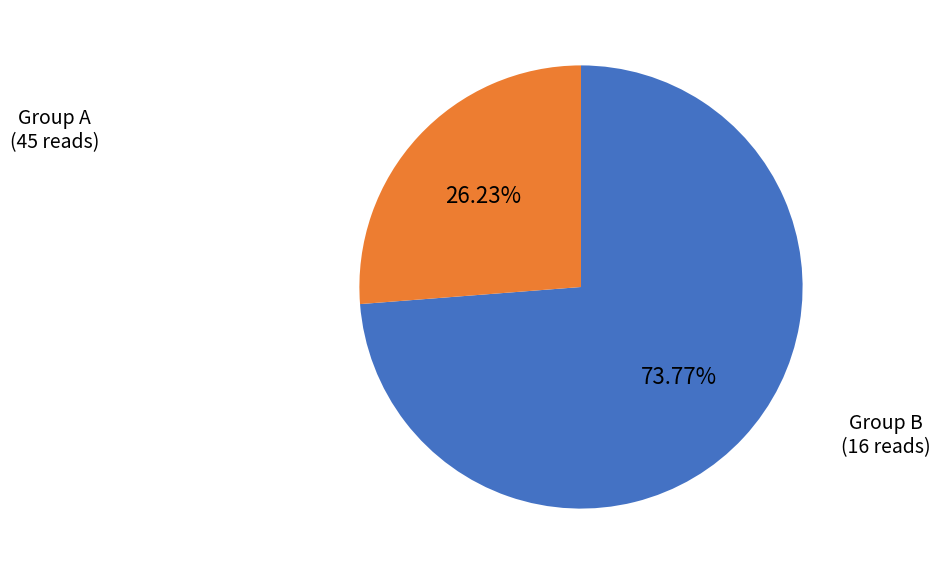

Combined, do Group A and Group B account for over 50%?

Yes